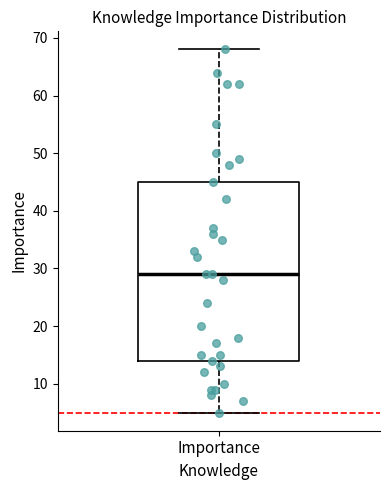

Read this box plot against the y-axis: the position of the median line, the range covered by the box, and the ends of both whiskers. The values are not printed on the chart, so give them approximately, as read against the axis.

median 29, box 14 to 45, whiskers 5 to 68